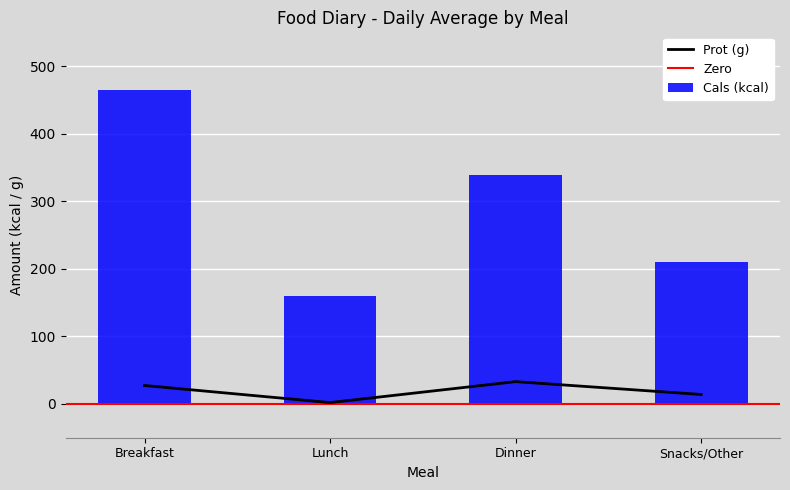

What is the difference between the Cals (kcal) values at Breakfast and Dinner?

125